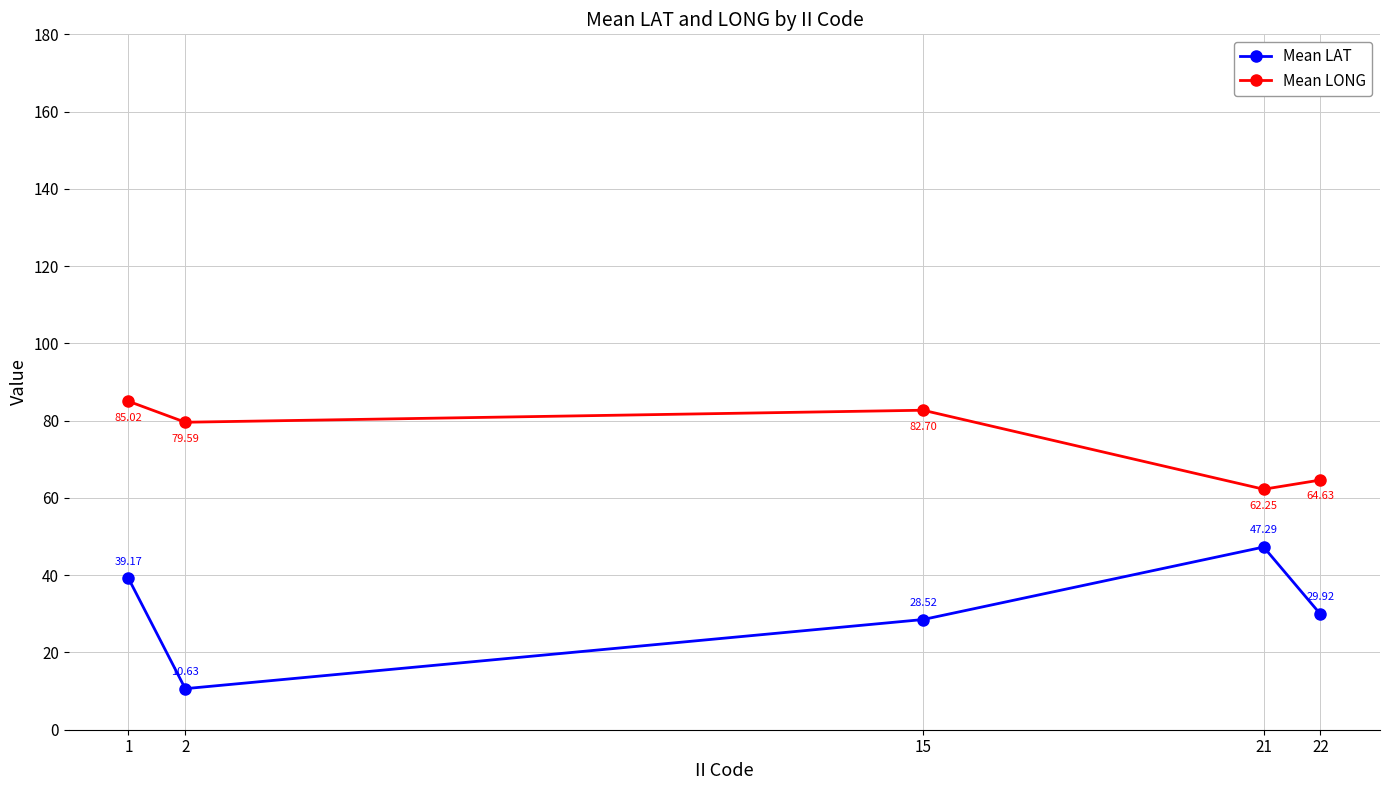

Is the value of Mean LONG at 15 greater than the value of Mean LAT at 21?

Yes